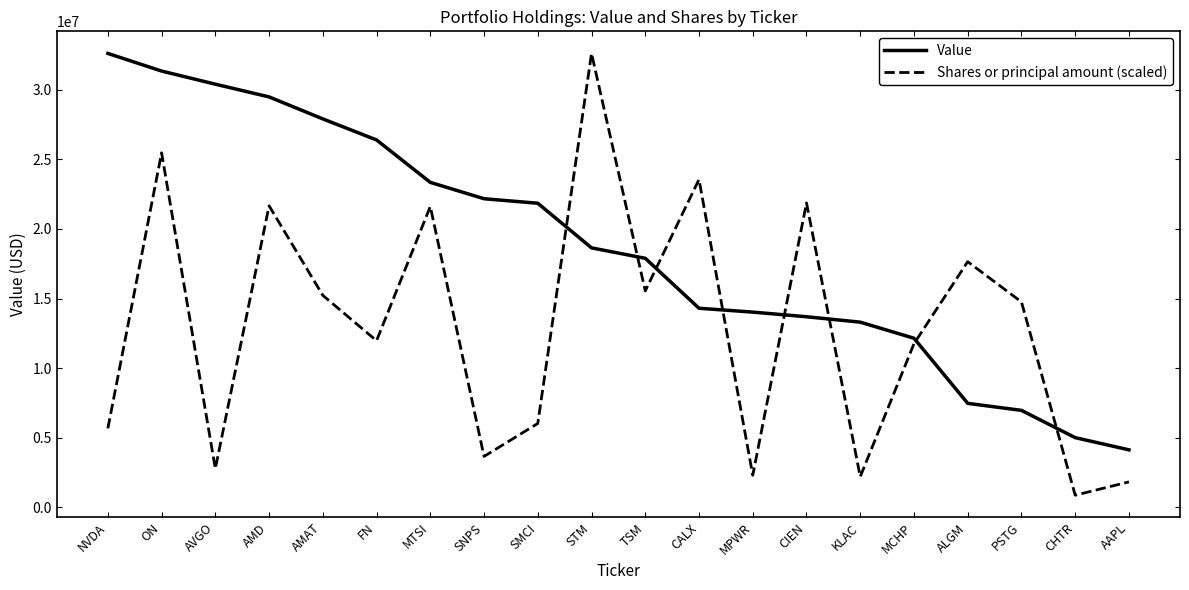

List the series in order of their overall mean, highest first.

Value, Shares or principal amount (scaled)